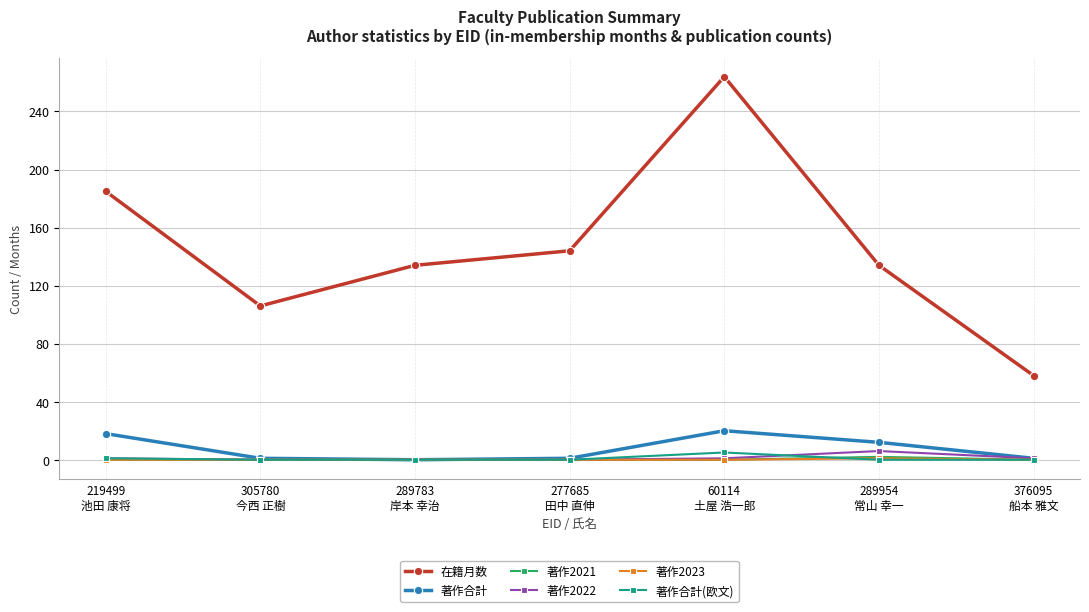

True or false: 著作2023 and 在籍月数 cross at least once.

False